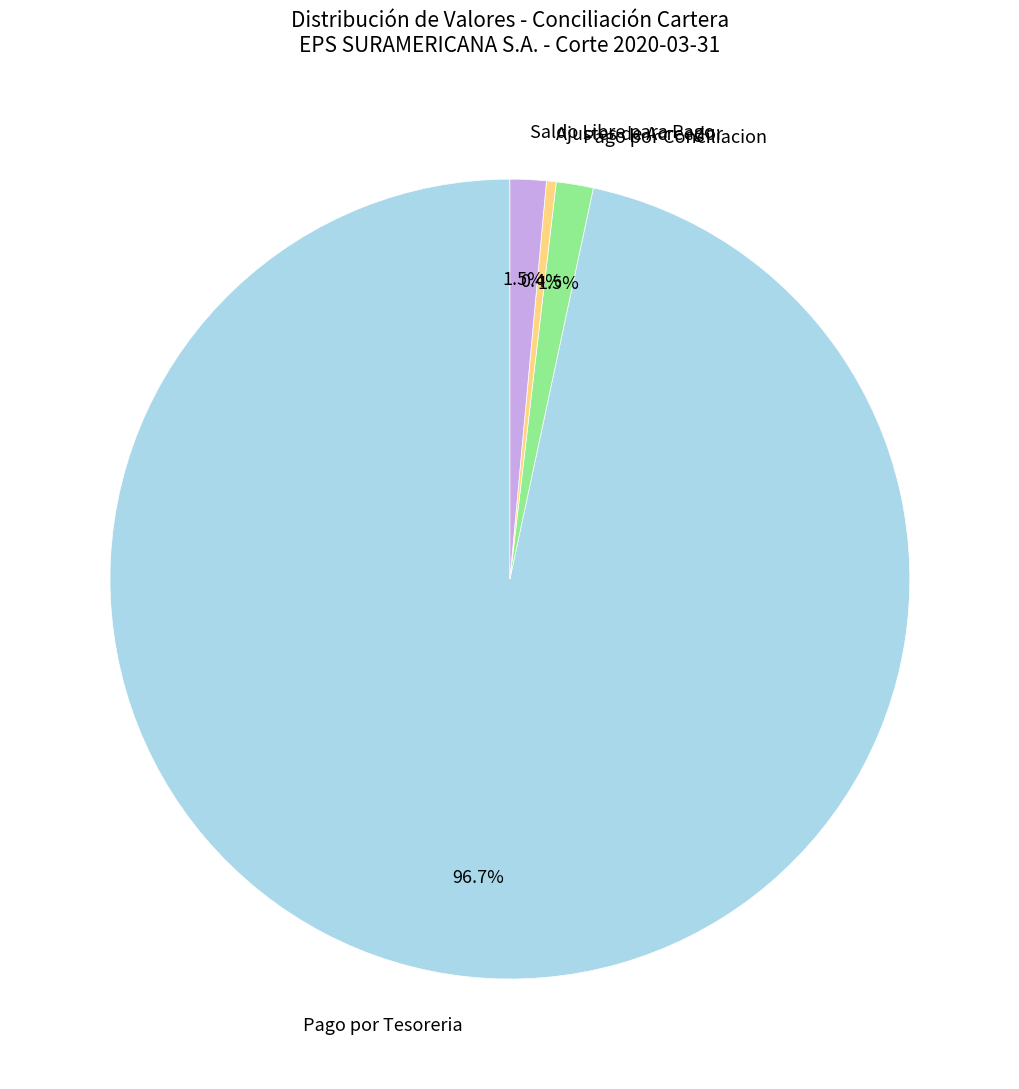

Which category accounts for the majority?

Pago por Tesoreria